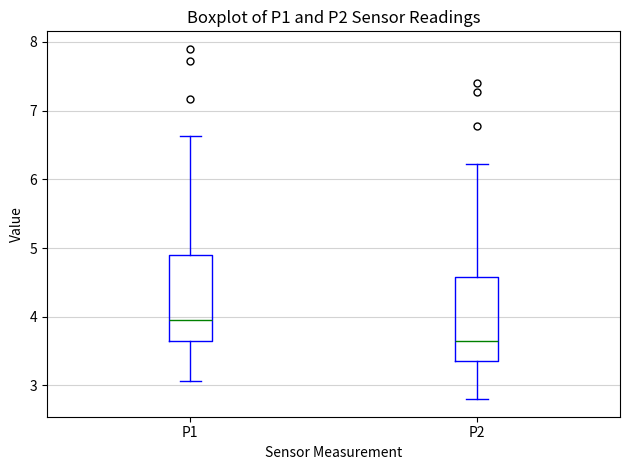

Where does the lower whisker of the box for P2 end on the y-axis? The values are not printed on the chart, so give them approximately, as read against the axis.

2.8